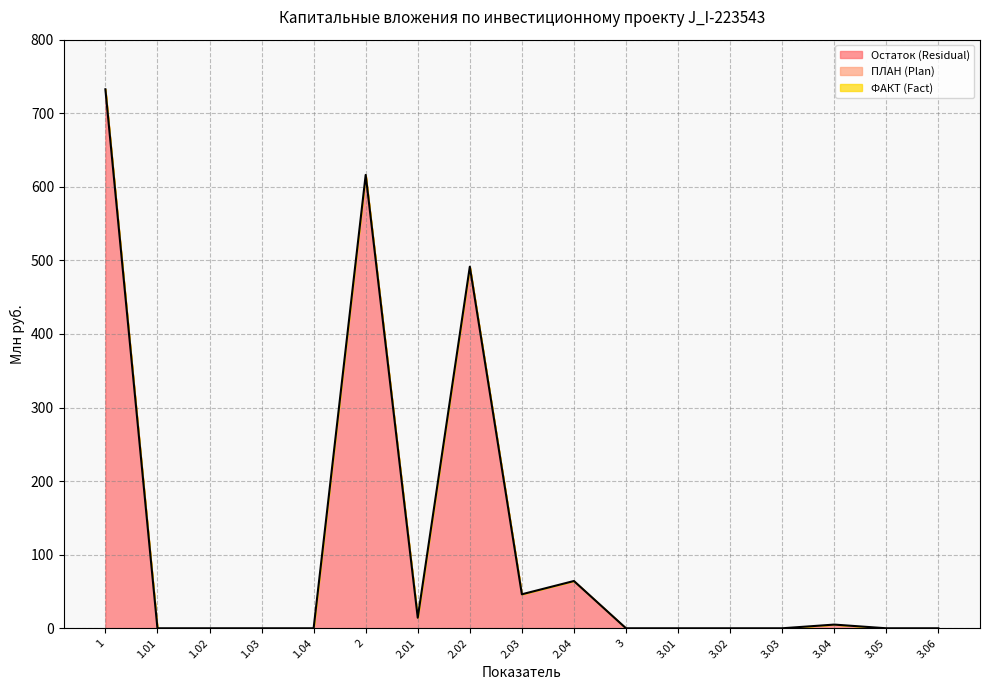

What is the difference between the maximum and second lowest values in the Остаток (Residual) series?

732.6